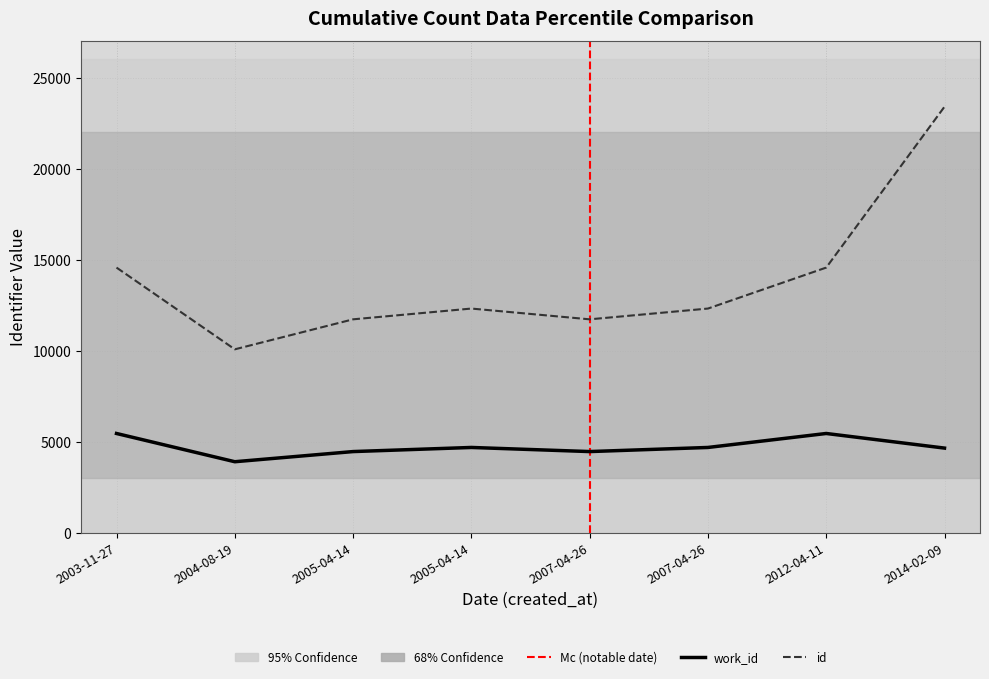

Which series has the largest total across all categories?

id